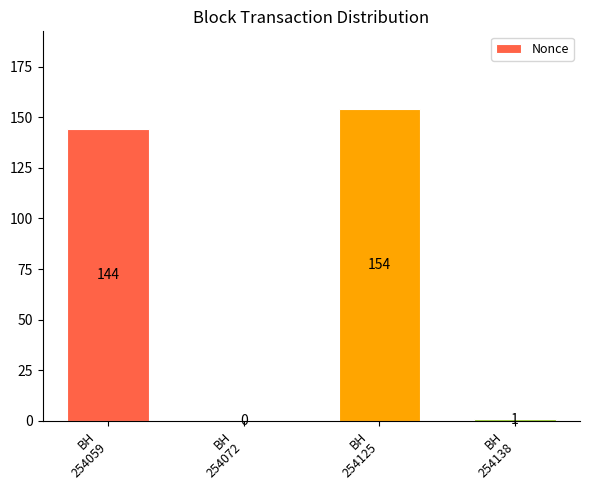

What is the greatest value displayed?

154